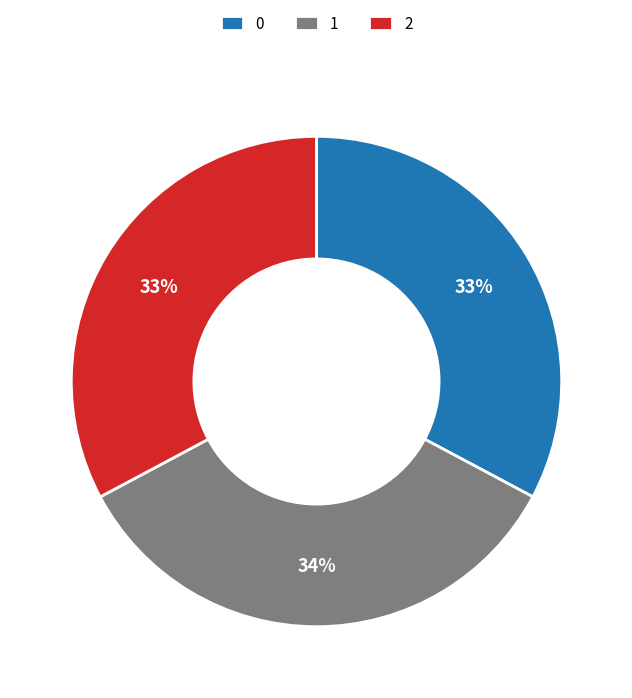

Approximately how many times larger is the value at 2 compared to 1?

1.0